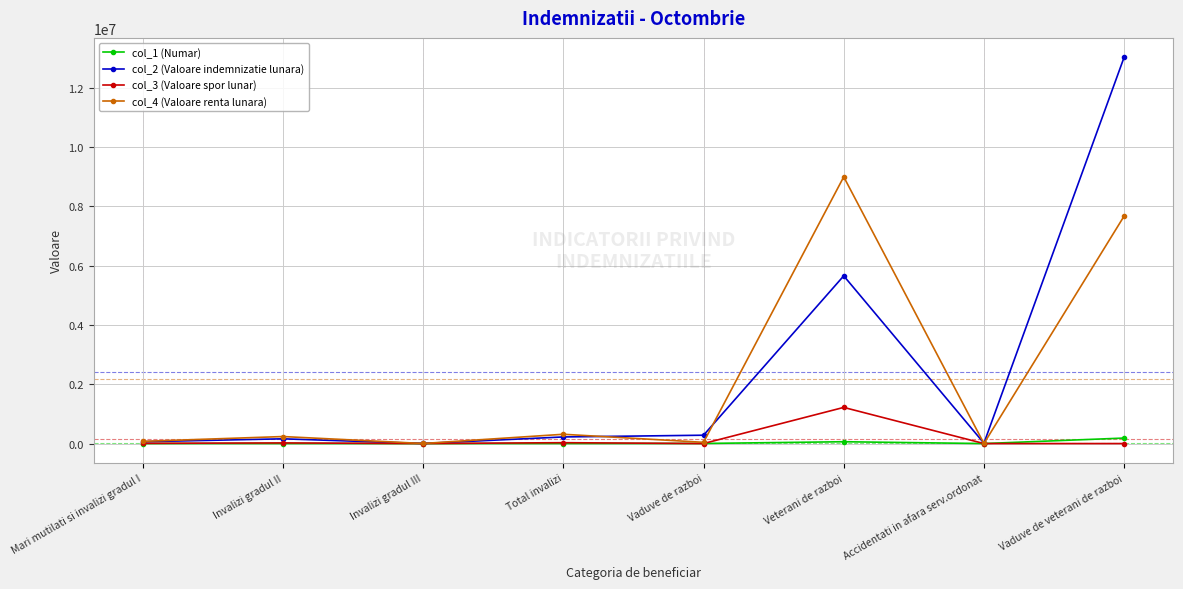

True or false: col_3 (Valoare spor lunar) has a value of -776716 at Accidentati in afara serv.ordonat.

False